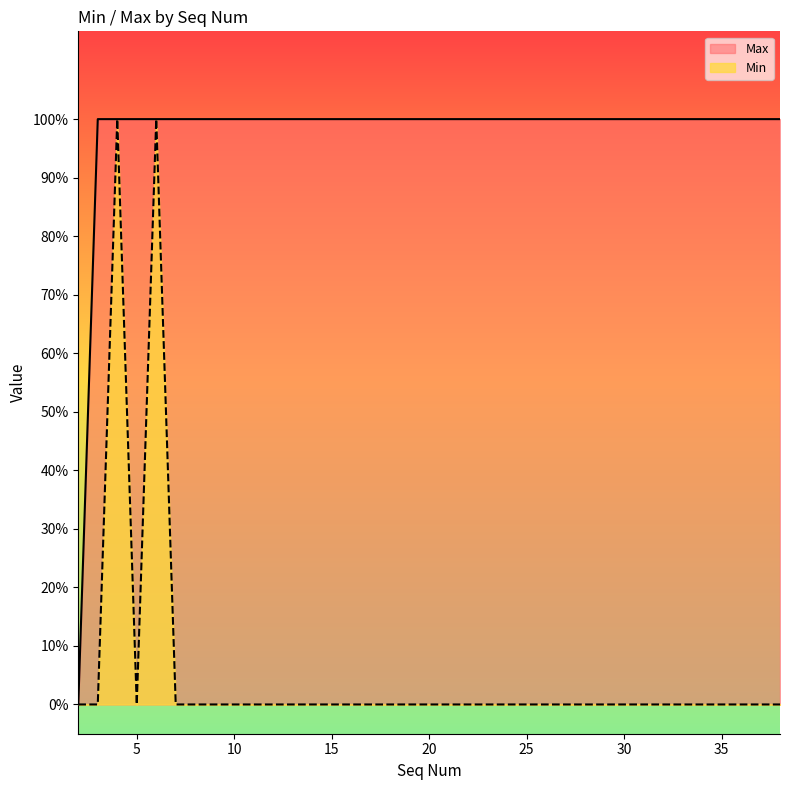

Does the chart display data point markers on the line(s)?

No